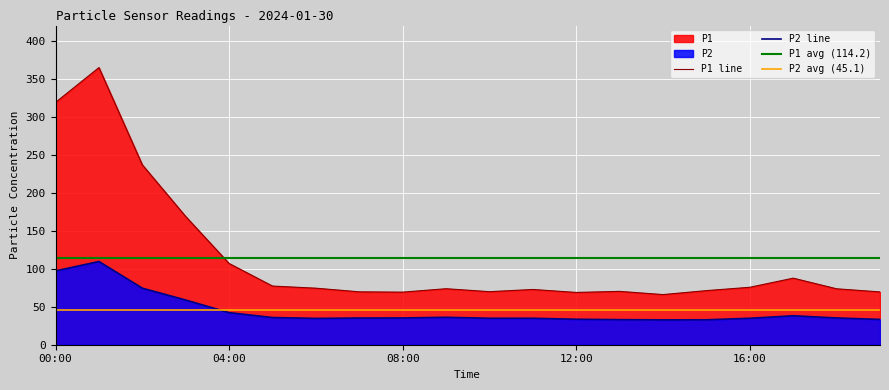

True or false: P2 and P1 cross at least once.

False